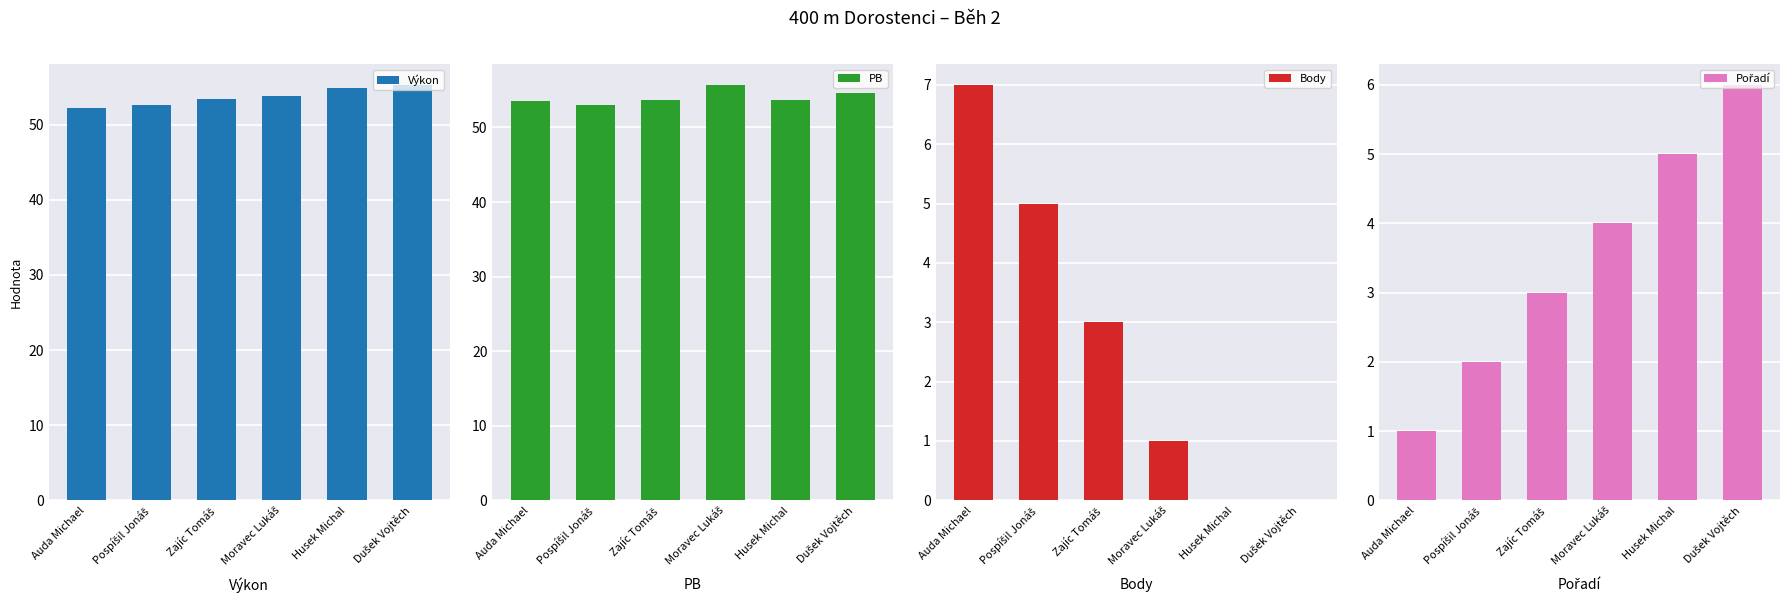

Rank the series by their maximum value, from highest to lowest.

PB, Výkon, Body, Pořadí